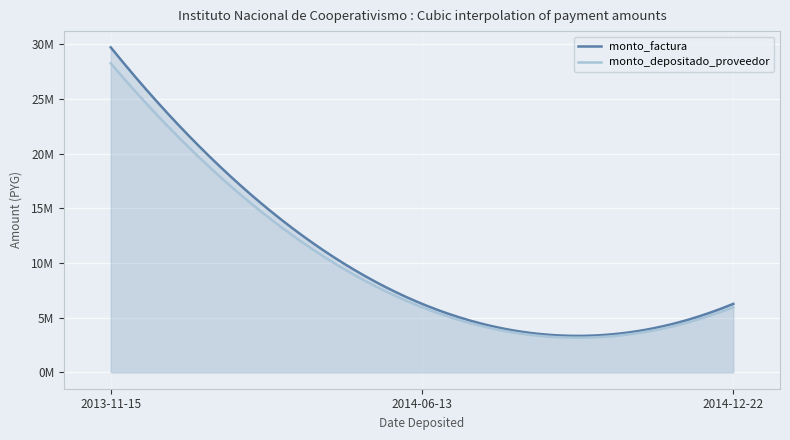

At how many categories does at least one series exceed 18248342?

1